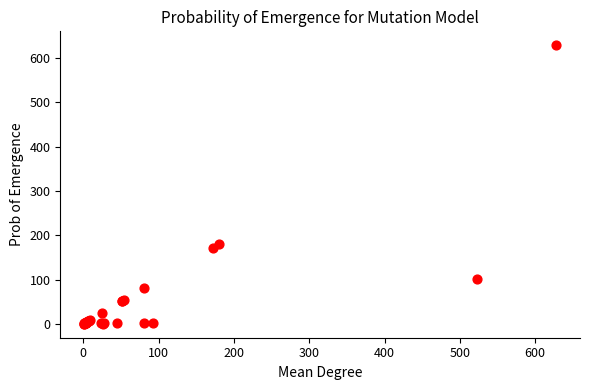

What Y value in the scatter plot is closest to 314?

180.4